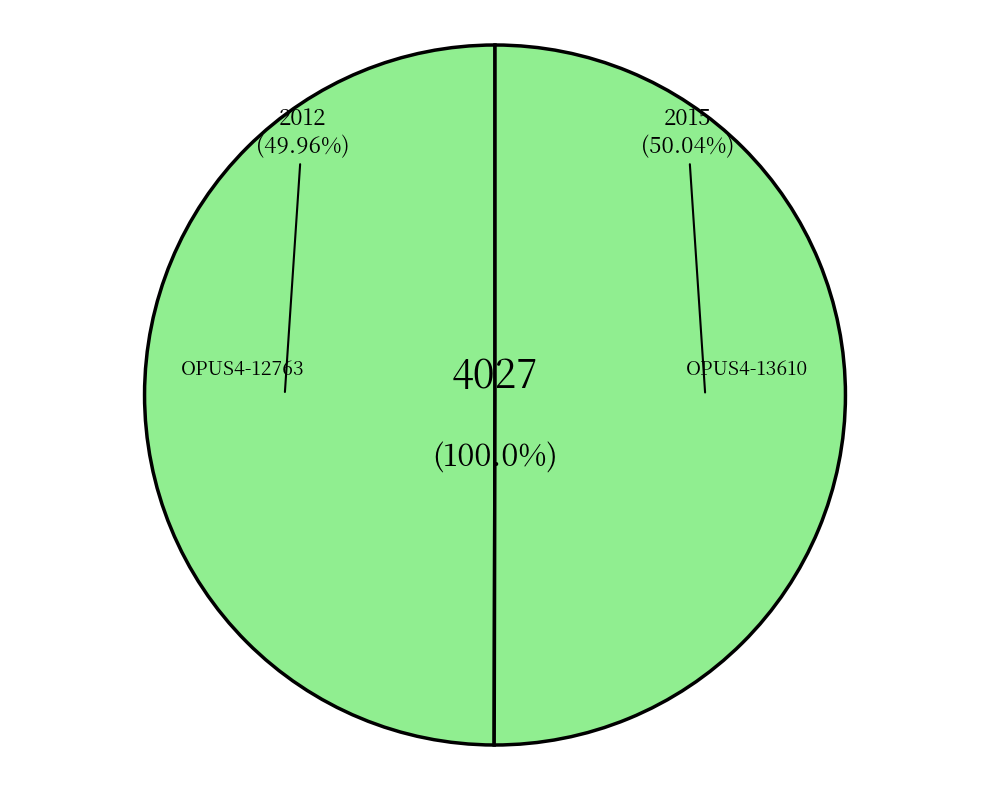

To the nearest percent, what is the combined percentage of OPUS4-12763 and OPUS4-13610?

100%